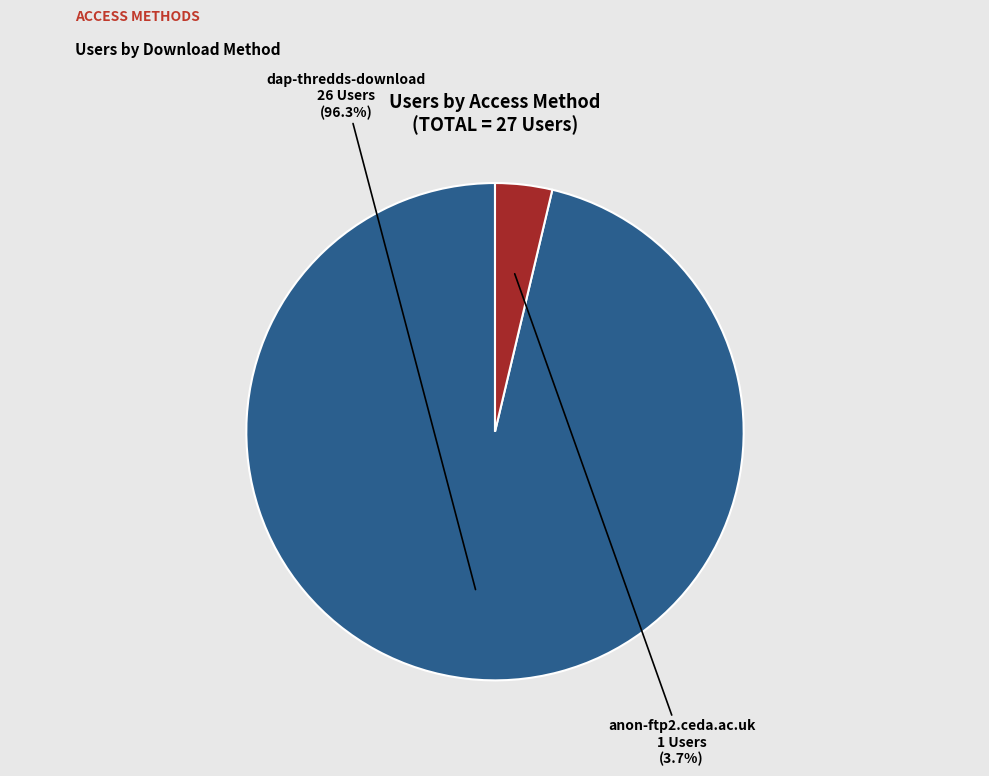

To the nearest percent, what portion does dap-thredds-download represent?

96%